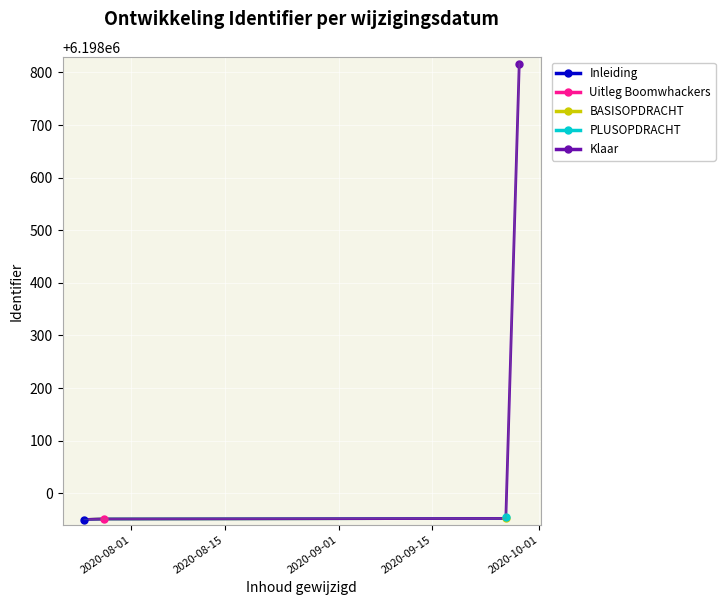

Reading right to left, transcribe all the data shown in this chart.

2020-09-28=6198817	2020-09-26=6197954	2020-09-26=6197952	2020-07-28=6197951	2020-07-25=6197950